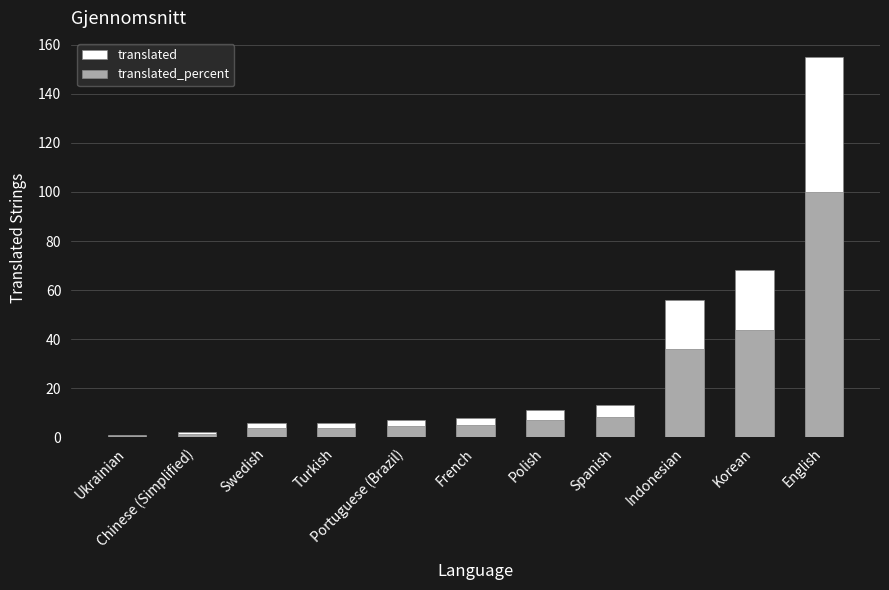

What is the label of the 4th bar from the right?

Spanish